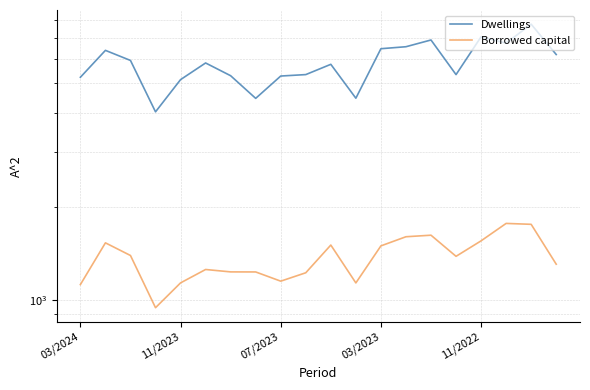

Rank the series by their maximum value, from highest to lowest.

Dwellings, Borrowed capital